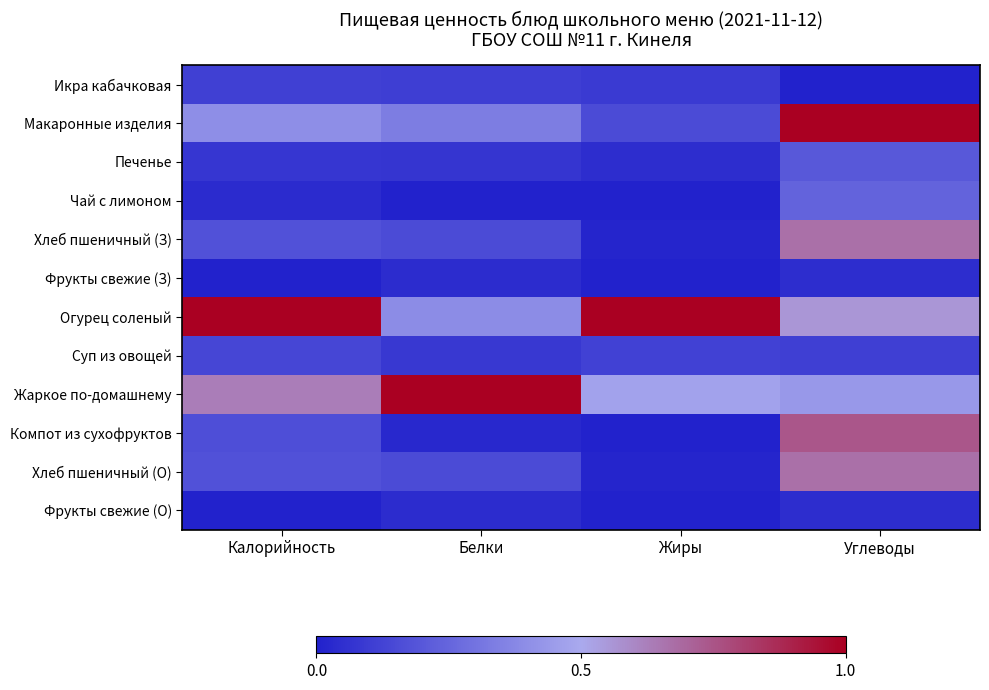

At which category does the chart reach its minimum across all series?

Углеводы